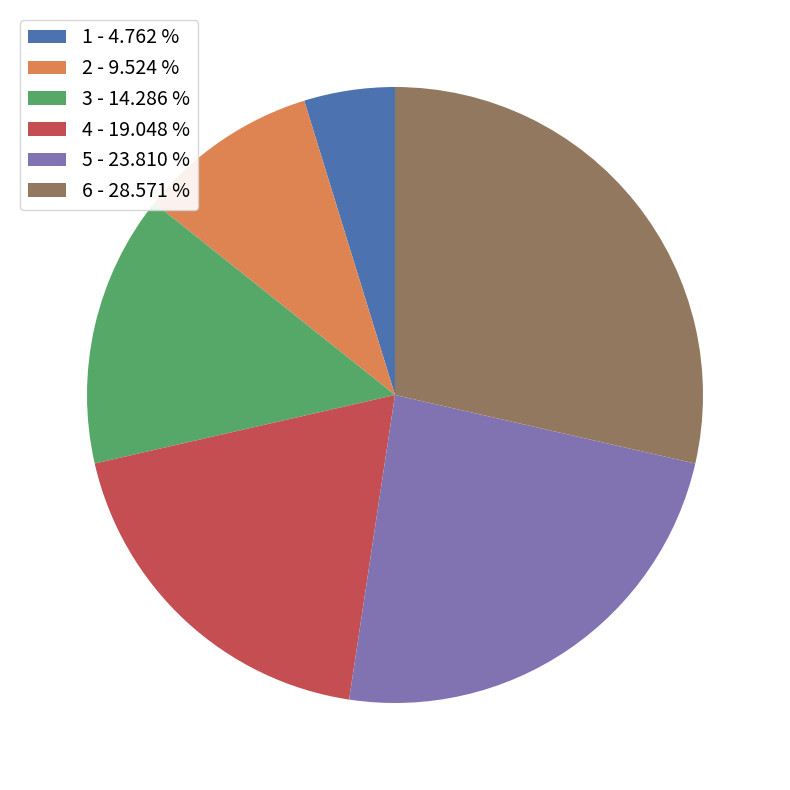

Is there any slice that represents more than half of the pie?

No